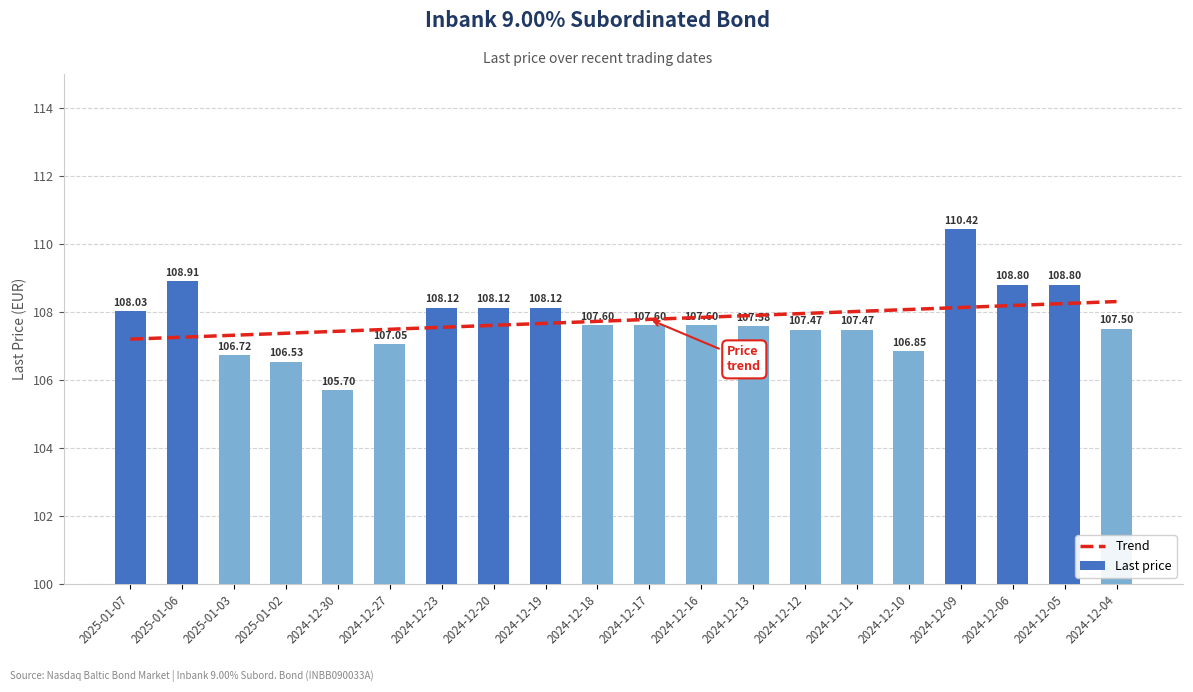

True or false: the data shows 106.5 at 2025-01-02.

True